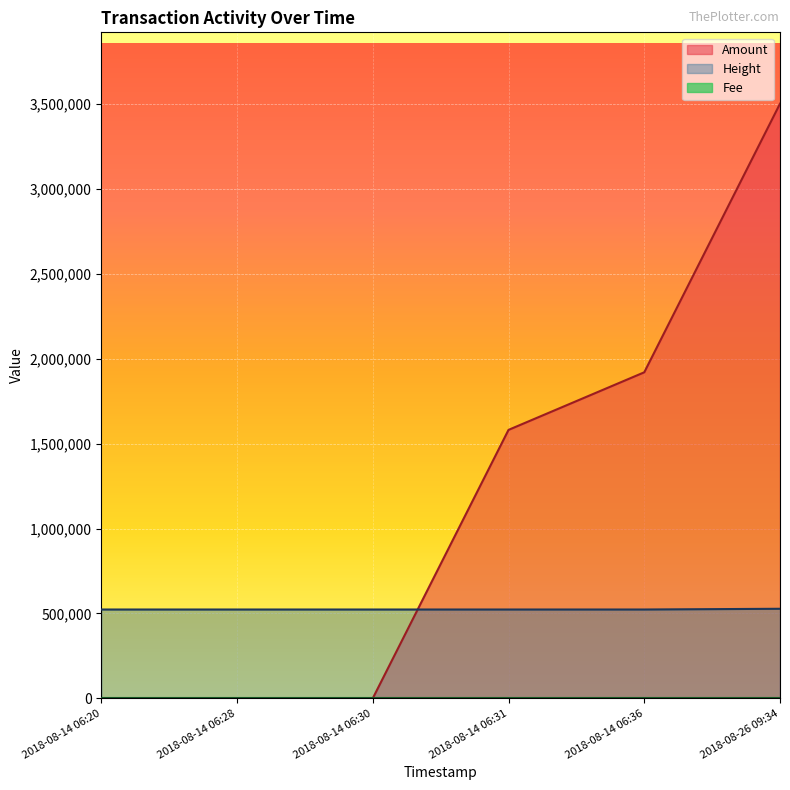

True or false: Fee and Amount cross at least once.

True